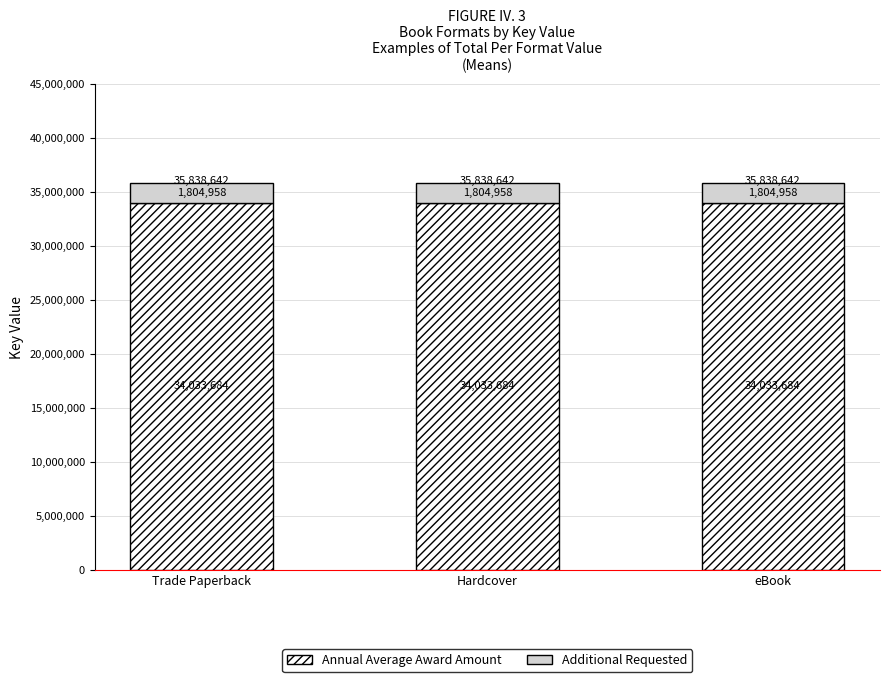

What is the sum of the Annual Average Award Amount values at Hardcover and Trade Paperback?

68067368